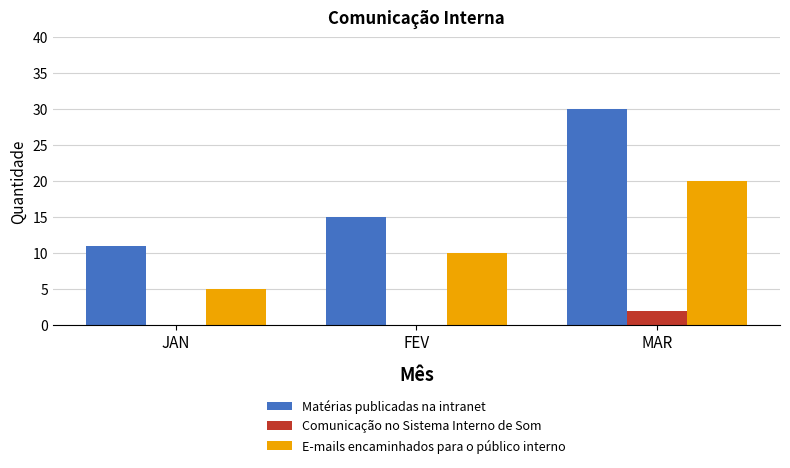

What is the total value across all series at MAR?

52